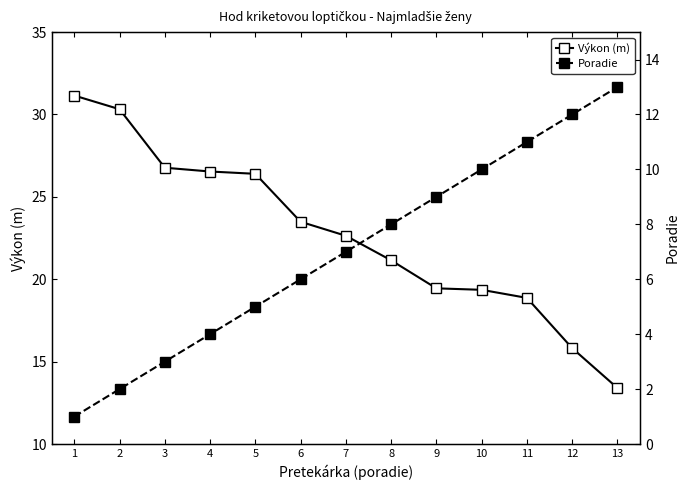

True or false: Poradie has more than 2 points higher than both neighbors.

False